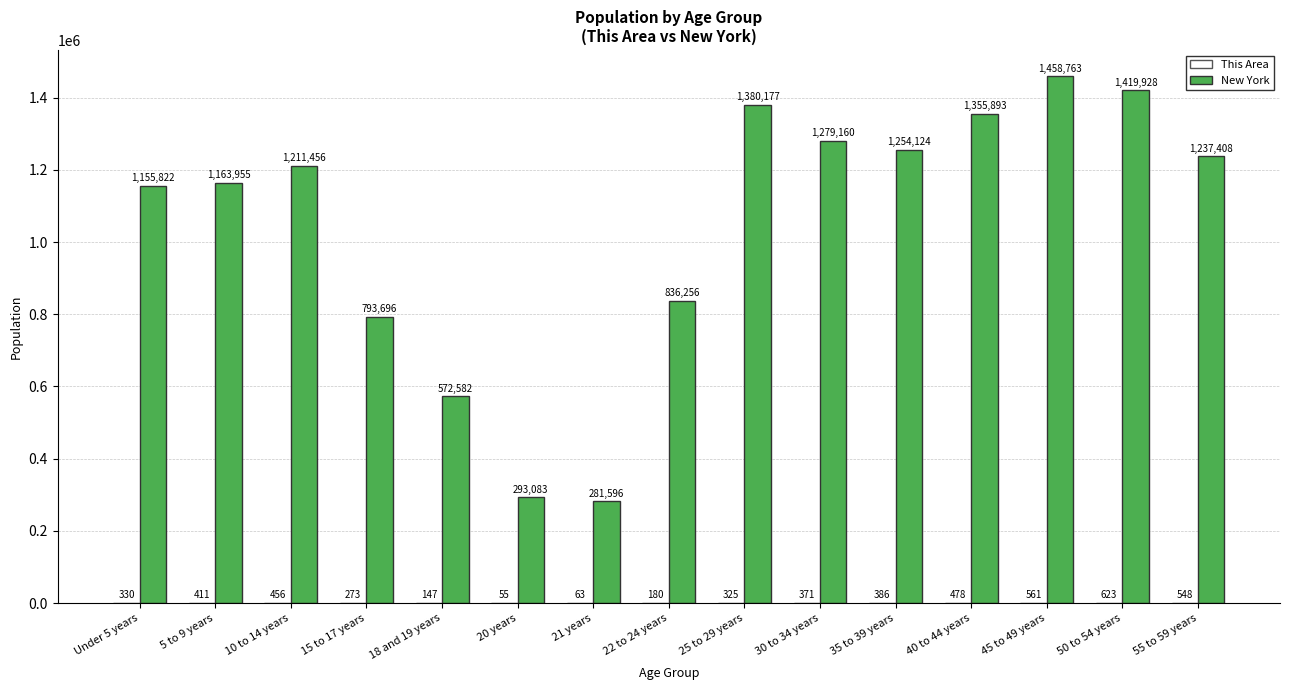

The value of New York at 35 to 39 years is 331532. True or false?

False